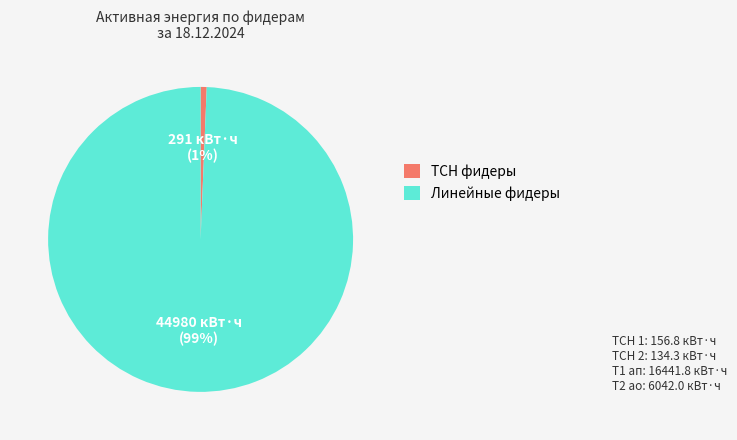

Does any single category account for the majority?

Yes